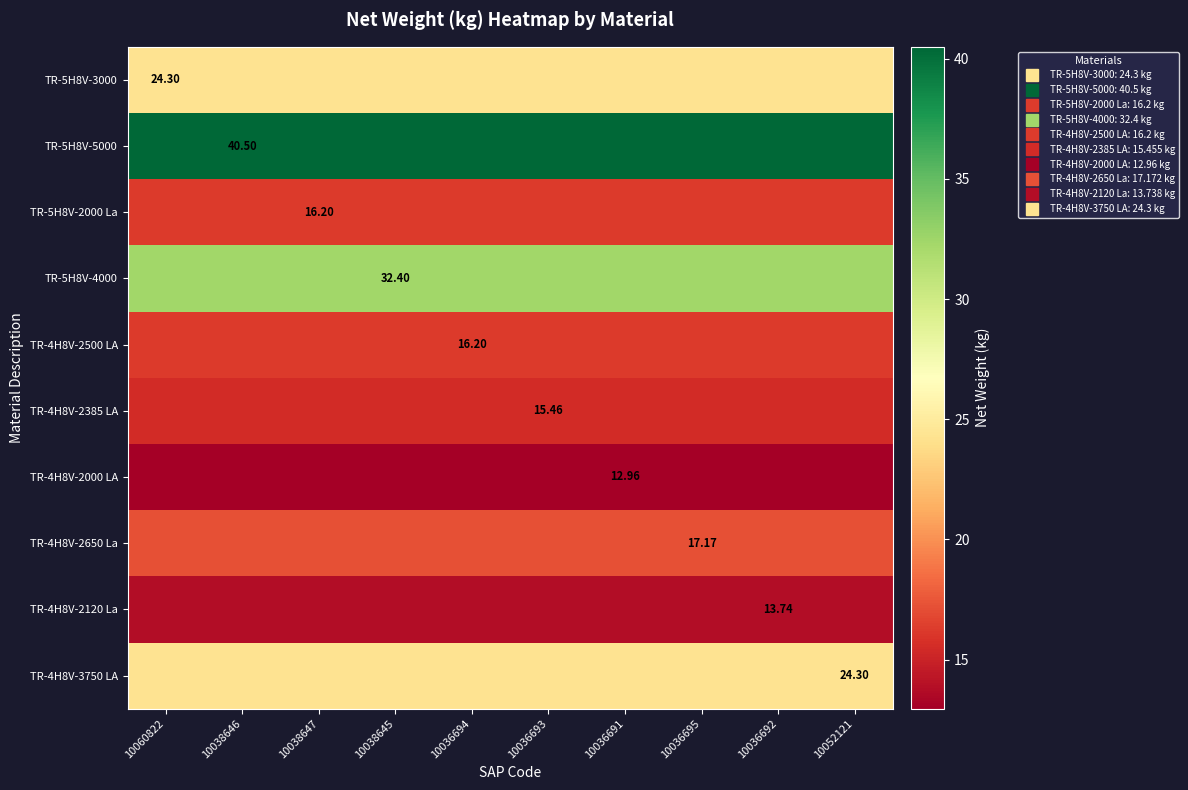

Is it true that TR-5H8V-3000 equals 43.0 at 10038647?

False